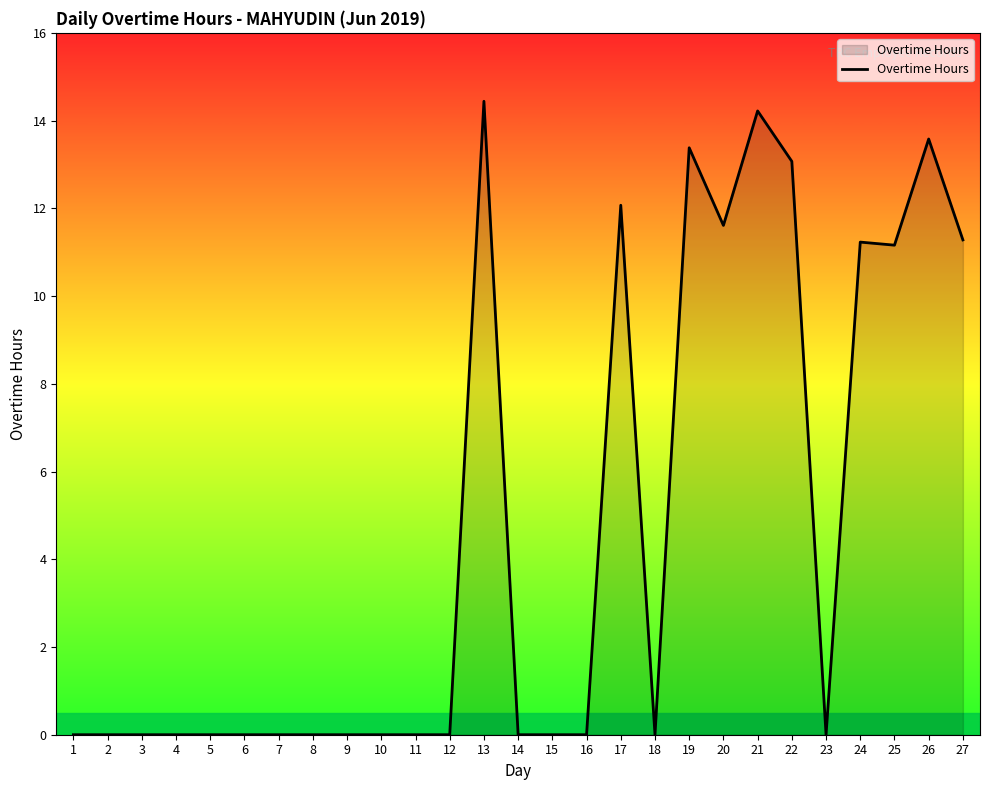

Between 24 and 17, which is larger?

17